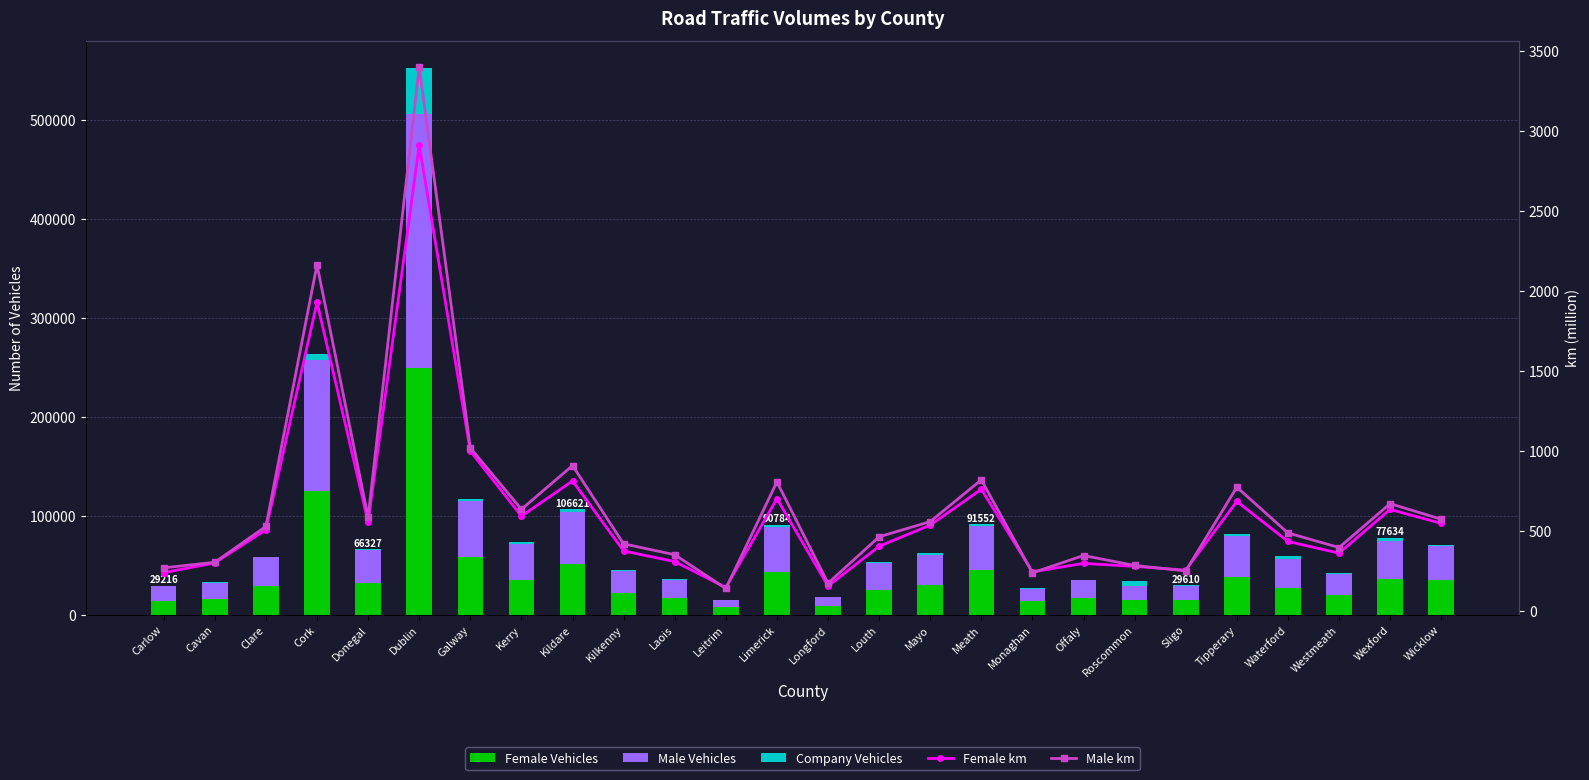

What is the label of the 15th bar from the right?

Leitrim